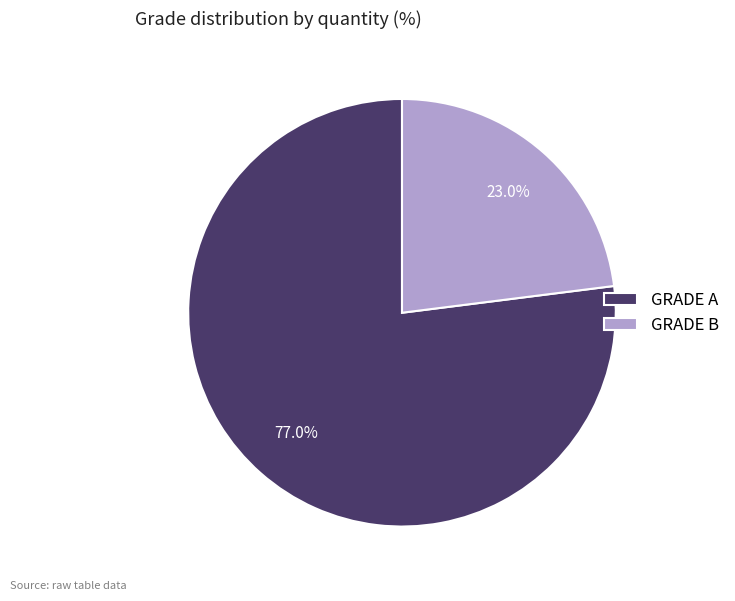

How many slices are in this pie chart?

2